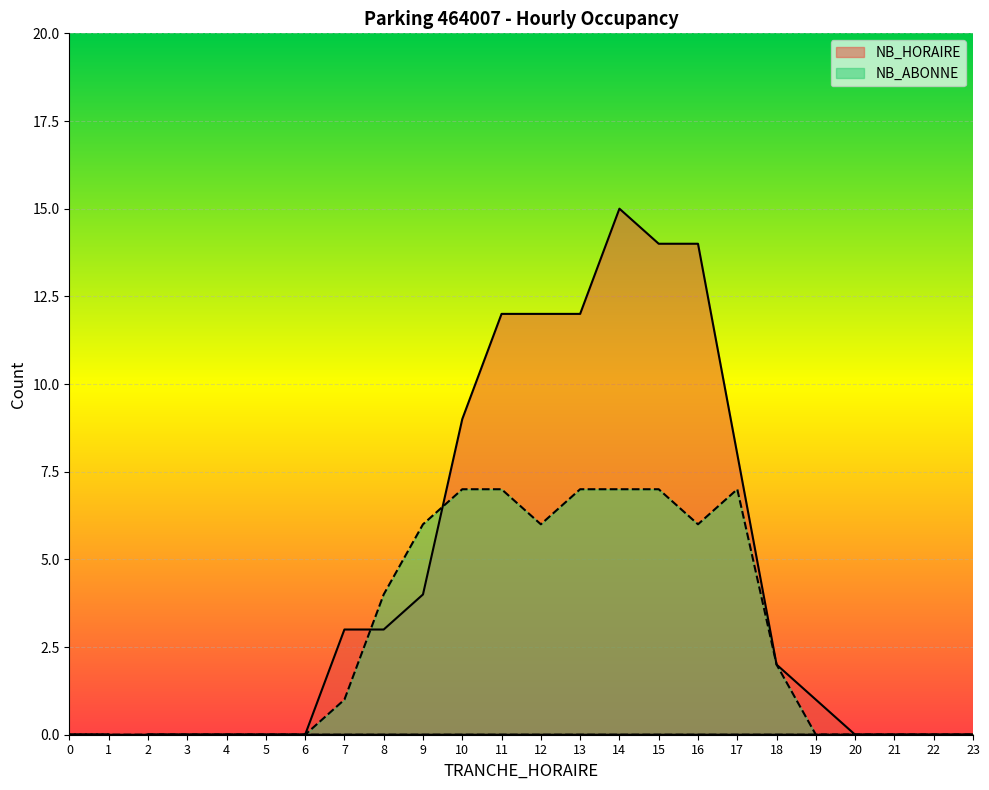

At which label is NB_HORAIRE closest to 7?

17